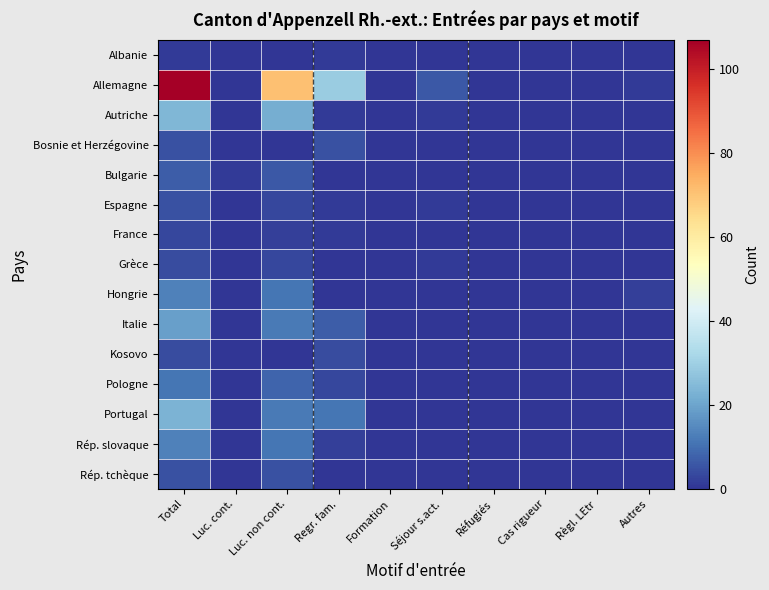

Reading left to right, extract all data points from this chart.

Albanie: Total=1	Luc. cont.=0	Luc. non cont.=0	Regr. fam.=1	Formation=0	Séjour s.act.=0	Réfugiés=0	Cas rigueur=0	Règl. LEtr=0	Autres=0
Allemagne: Total=107	Luc. cont.=0	Luc. non cont.=71	Regr. fam.=29	Formation=0	Séjour s.act.=6	Réfugiés=0	Cas rigueur=0	Règl. LEtr=0	Autres=1
Autriche: Total=24	Luc. cont.=0	Luc. non cont.=22	Regr. fam.=1	Formation=0	Séjour s.act.=1	Réfugiés=0	Cas rigueur=0	Règl. LEtr=0	Autres=0
Bosnie et Herzégovine: Total=5	Luc. cont.=0	Luc. non cont.=0	Regr. fam.=5	Formation=0	Séjour s.act.=0	Réfugiés=0	Cas rigueur=0	Règl. LEtr=0	Autres=0
Bulgarie: Total=7	Luc. cont.=1	Luc. non cont.=6	Regr. fam.=0	Formation=0	Séjour s.act.=0	Réfugiés=0	Cas rigueur=0	Règl. LEtr=0	Autres=0
Espagne: Total=5	Luc. cont.=0	Luc. non cont.=3	Regr. fam.=1	Formation=0	Séjour s.act.=1	Réfugiés=0	Cas rigueur=0	Règl. LEtr=0	Autres=0
France: Total=3	Luc. cont.=0	Luc. non cont.=2	Regr. fam.=1	Formation=0	Séjour s.act.=0	Réfugiés=0	Cas rigueur=0	Règl. LEtr=0	Autres=0
Grèce: Total=4	Luc. cont.=0	Luc. non cont.=3	Regr. fam.=0	Formation=0	Séjour s.act.=1	Réfugiés=0	Cas rigueur=0	Règl. LEtr=0	Autres=0
Hongrie: Total=13	Luc. cont.=0	Luc. non cont.=11	Regr. fam.=0	Formation=0	Séjour s.act.=0	Réfugiés=0	Cas rigueur=0	Règl. LEtr=0	Autres=2
Italie: Total=19	Luc. cont.=0	Luc. non cont.=12	Regr. fam.=7	Formation=0	Séjour s.act.=0	Réfugiés=0	Cas rigueur=0	Règl. LEtr=0	Autres=0
Kosovo: Total=4	Luc. cont.=0	Luc. non cont.=0	Regr. fam.=4	Formation=0	Séjour s.act.=0	Réfugiés=0	Cas rigueur=0	Règl. LEtr=0	Autres=0
Pologne: Total=11	Luc. cont.=0	Luc. non cont.=8	Regr. fam.=3	Formation=0	Séjour s.act.=0	Réfugiés=0	Cas rigueur=0	Règl. LEtr=0	Autres=0
Portugal: Total=23	Luc. cont.=0	Luc. non cont.=12	Regr. fam.=11	Formation=0	Séjour s.act.=0	Réfugiés=0	Cas rigueur=0	Règl. LEtr=0	Autres=0
Rép. slovaque: Total=13	Luc. cont.=0	Luc. non cont.=11	Regr. fam.=2	Formation=0	Séjour s.act.=0	Réfugiés=0	Cas rigueur=0	Règl. LEtr=0	Autres=0
Rép. tchèque: Total=5	Luc. cont.=0	Luc. non cont.=5	Regr. fam.=0	Formation=0	Séjour s.act.=0	Réfugiés=0	Cas rigueur=0	Règl. LEtr=0	Autres=0